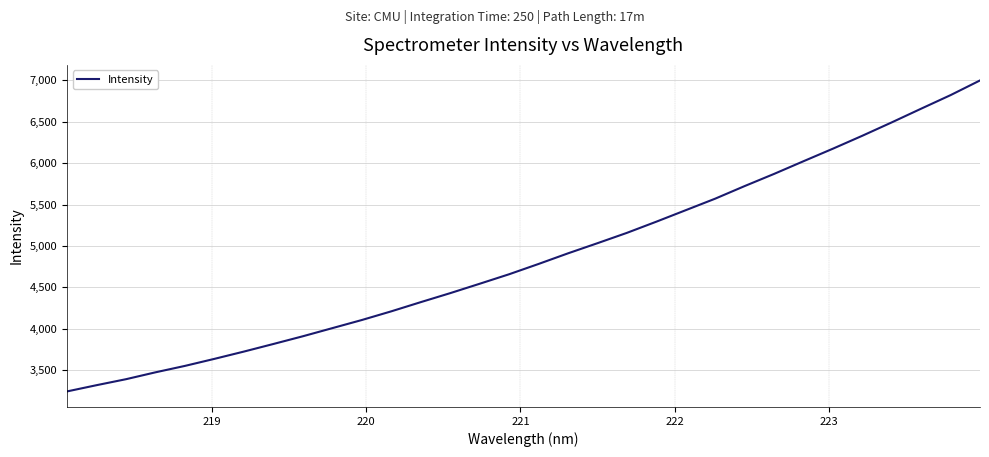

What is the difference between the maximum and minimum values?

3760.4